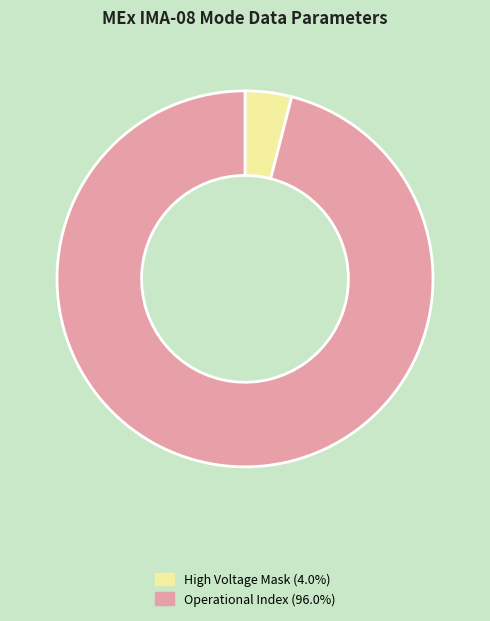

Does any single category account for the majority?

Yes